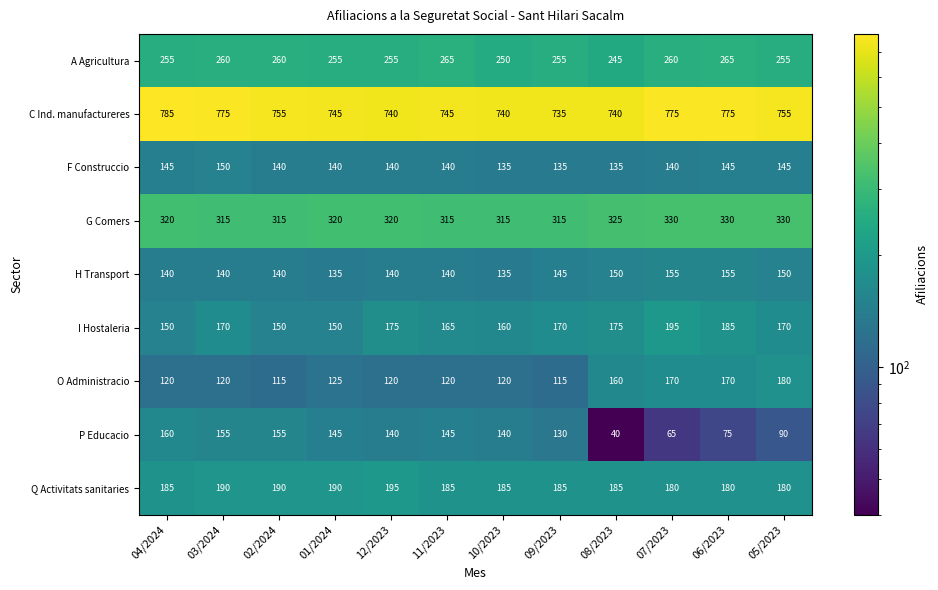

How many distinct data groups are displayed?

9